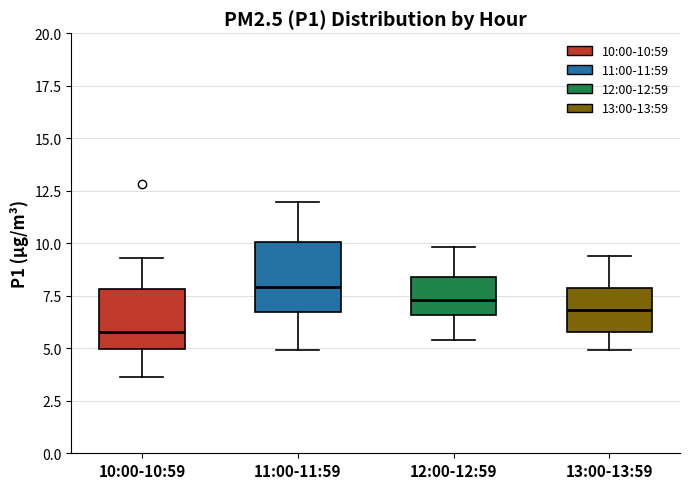

Which box's median line is the highest?

11:00-11:59